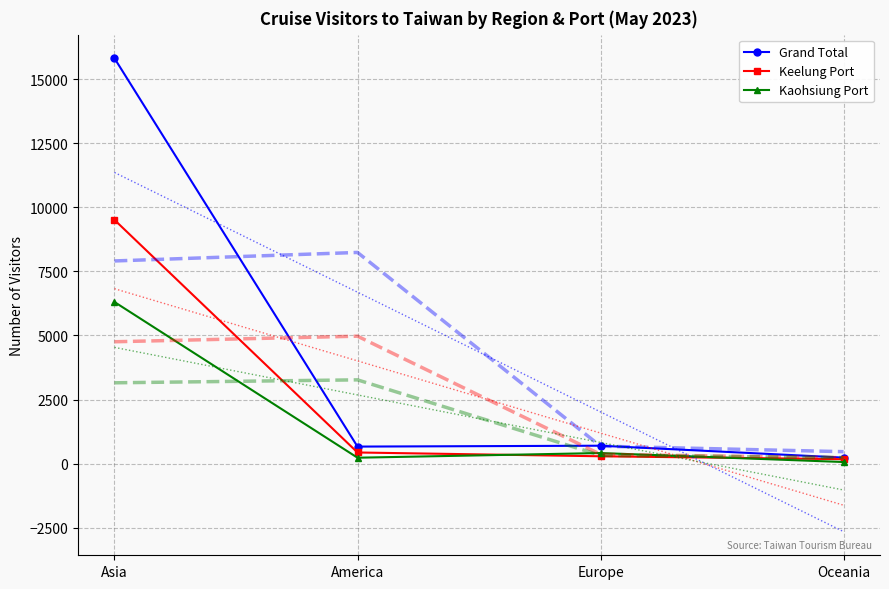

What is the difference between the highest and lowest values at America?

8011.0